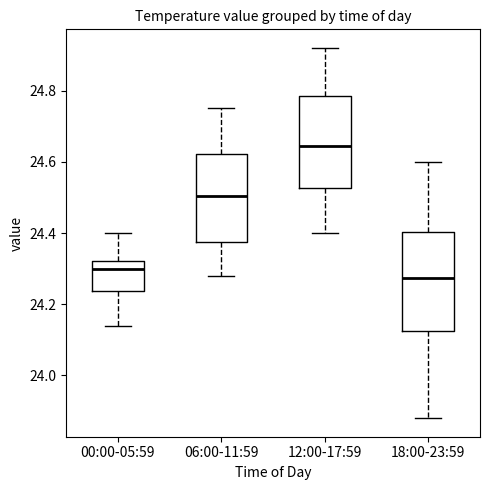

Where does the median line of the box for 06:00-11:59 sit on the y-axis? The values are not printed on the chart, so give them approximately, as read against the axis.

24.50